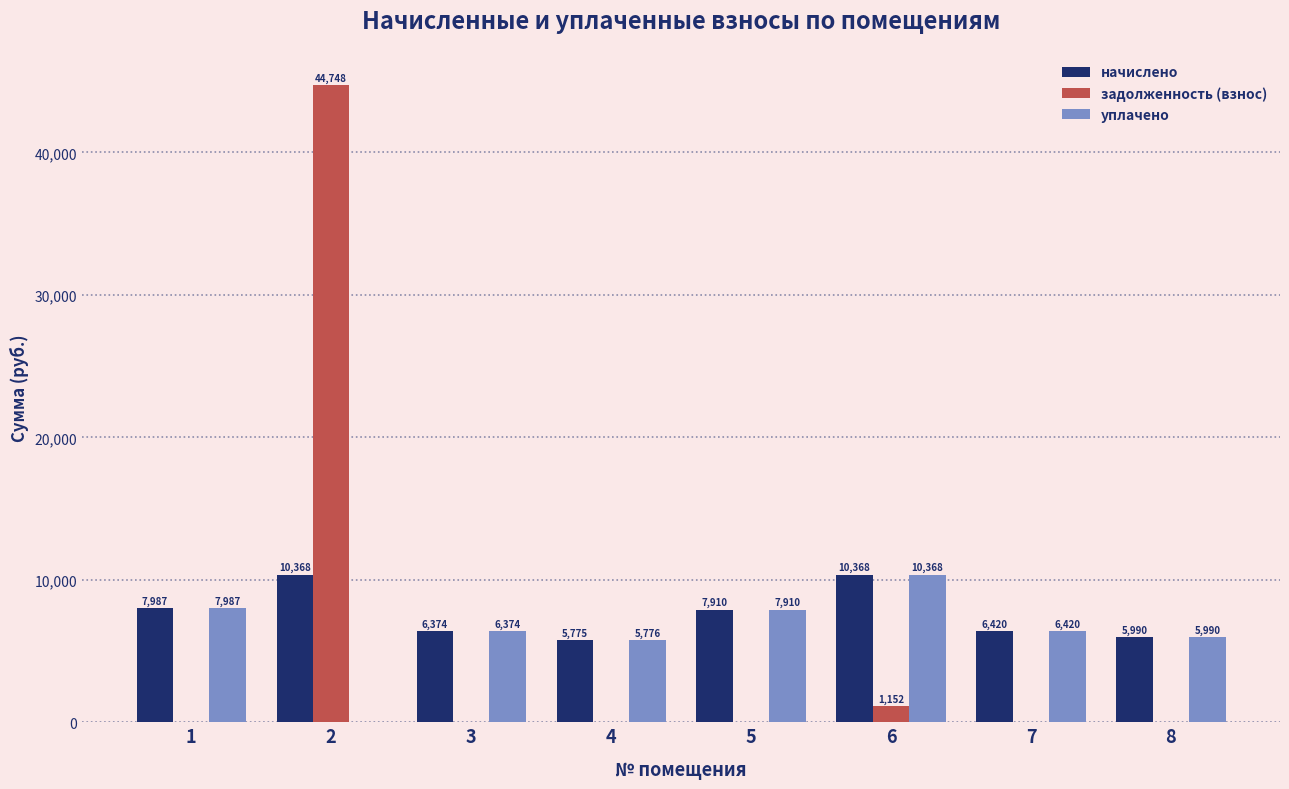

Between 1 and 4, which series saw the biggest shift?

начислено